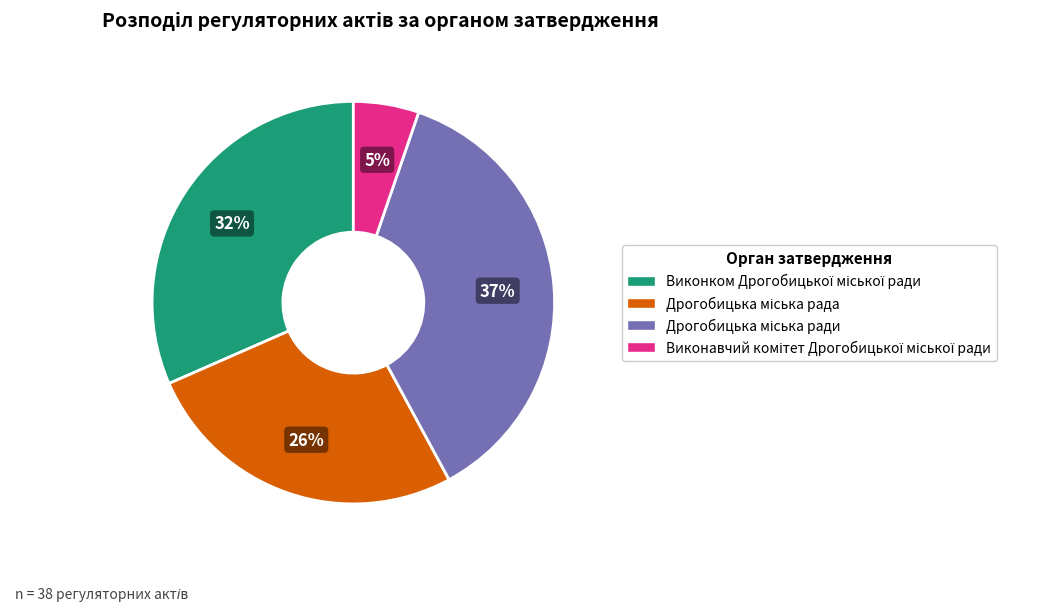

Is there any slice that represents more than half of the pie?

No